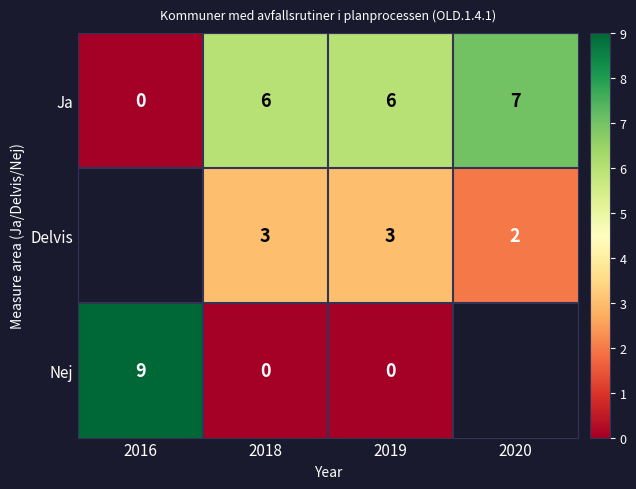

At which category does the chart reach its minimum across all series?

2016